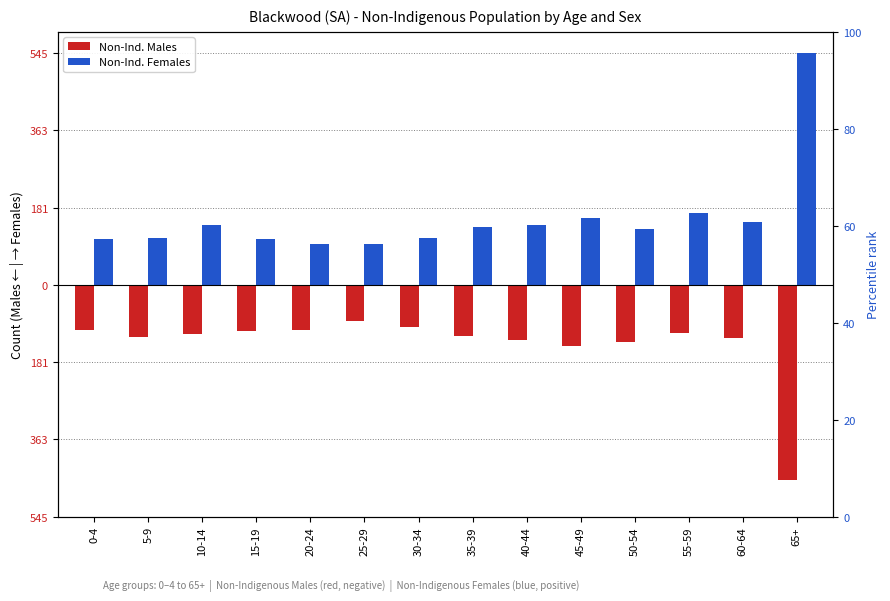

The value of Non-Ind. Females at 10-14 is 232. True or false?

False